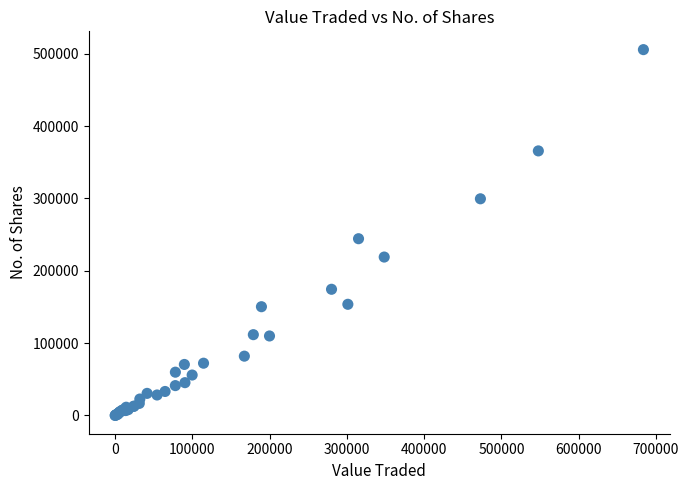

What Y value in the scatter plot is closest to 252788?

244247